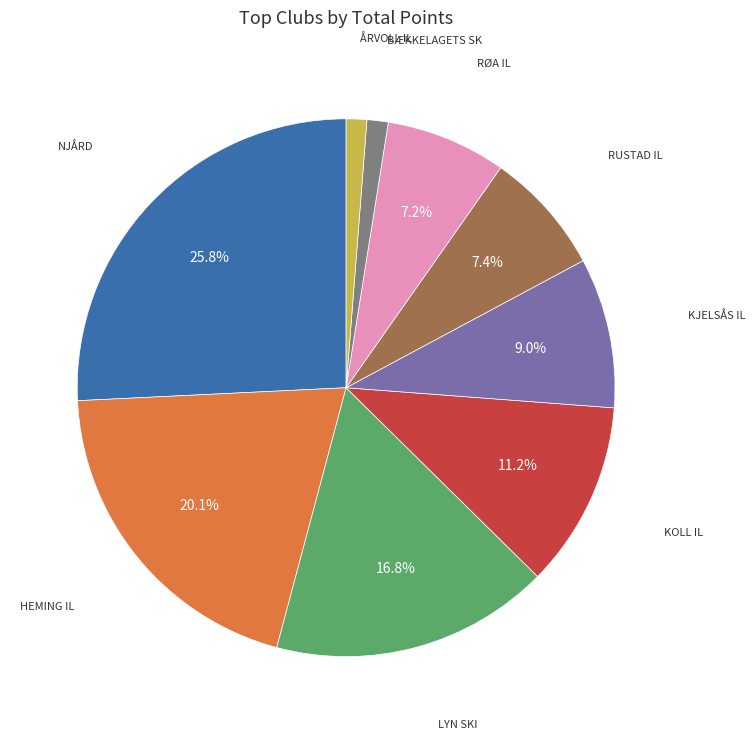

Is there any slice that represents more than half of the pie?

No